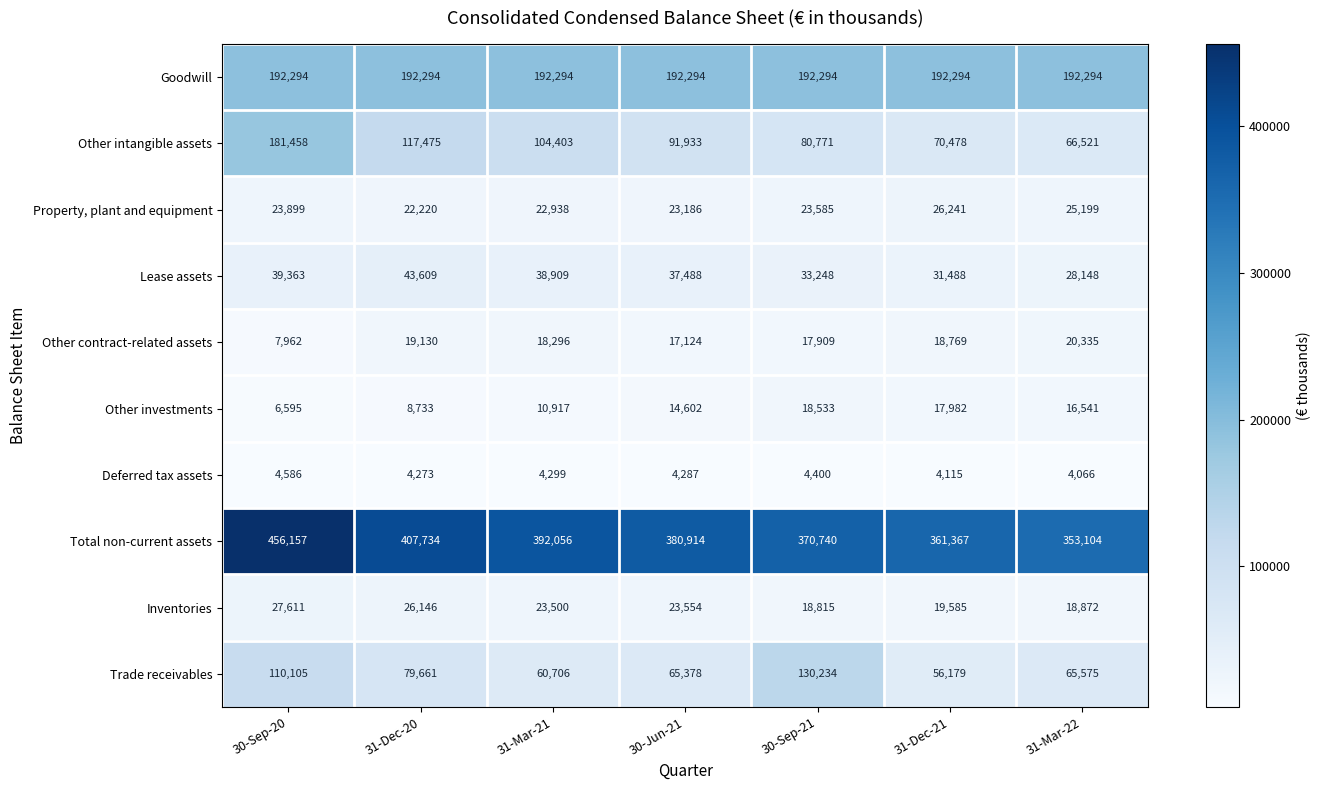

Which series has the largest total across all categories?

Total non-current assets